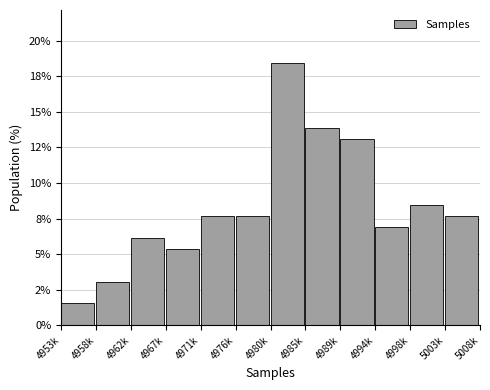

Does the chart contain any negative values?

No